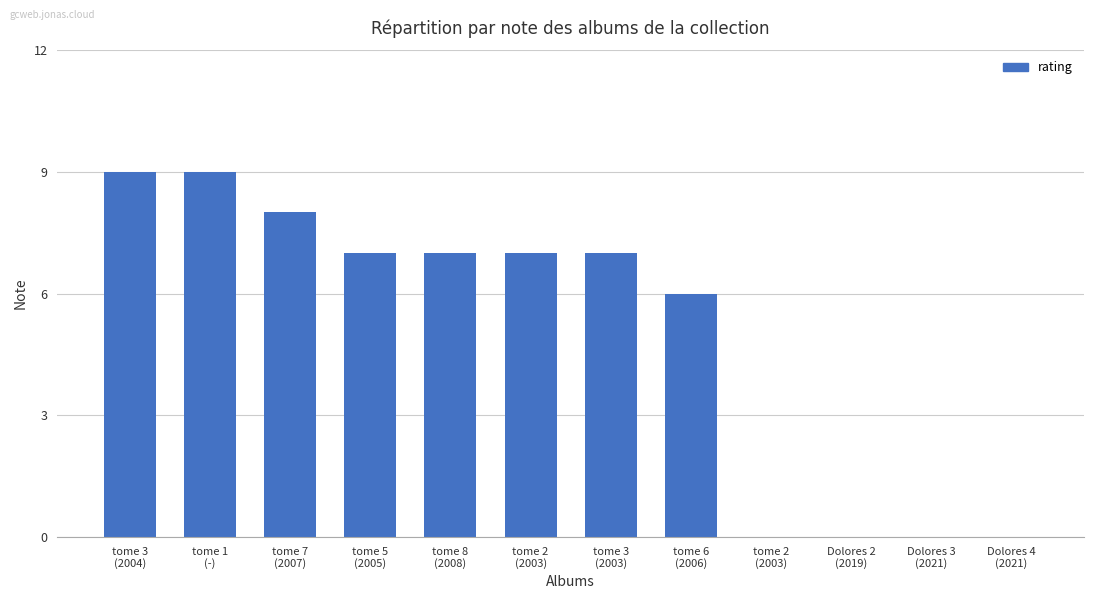

Reading left to right, extract all data points from this chart.

tome 3
(2004)=9	tome 1
(-)=9	tome 7
(2007)=8	tome 5
(2005)=7	tome 8
(2008)=7	tome 2
(2003)=7	tome 3
(2003)=7	tome 6
(2006)=6	tome 2
(2003)=0	Dolores 2
(2019)=0	Dolores 3
(2021)=0	Dolores 4
(2021)=0